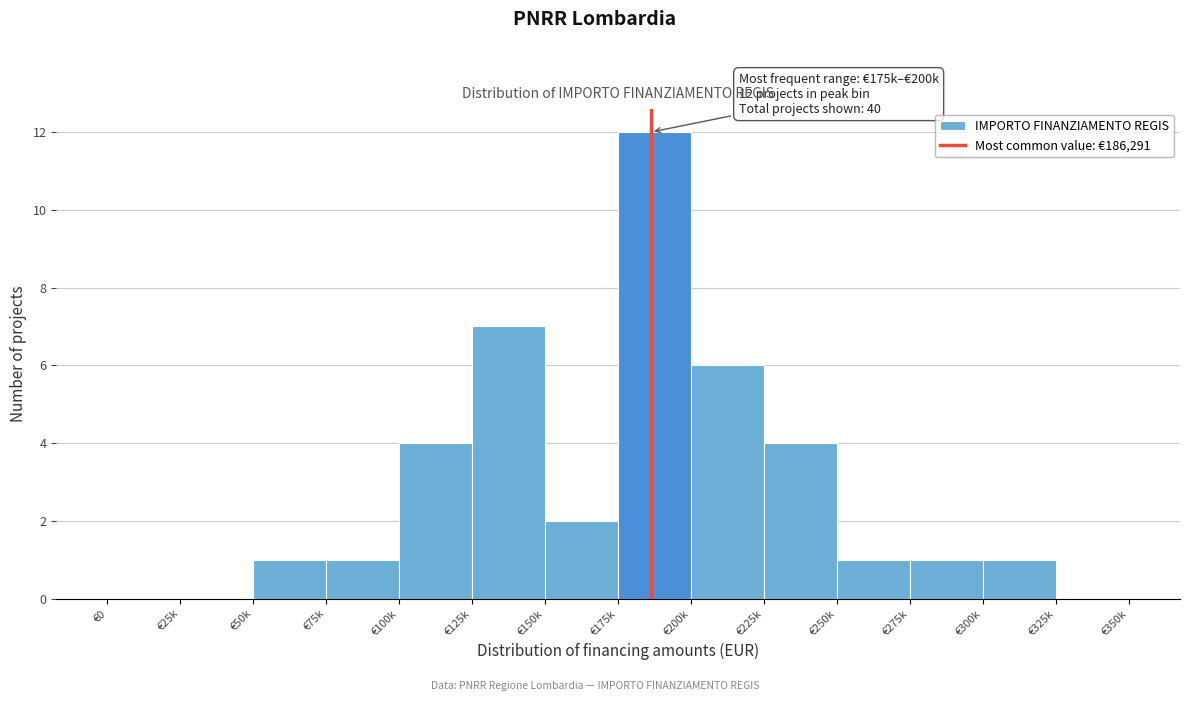

Reading left to right, what are all the values shown in this chart?

€0=0	€25k=0	€50k=1	€75k=1	€100k=4	€125k=7	€150k=2	€175k=12	€200k=6	€225k=4	€250k=1	€275k=1	€300k=1	€325k=0